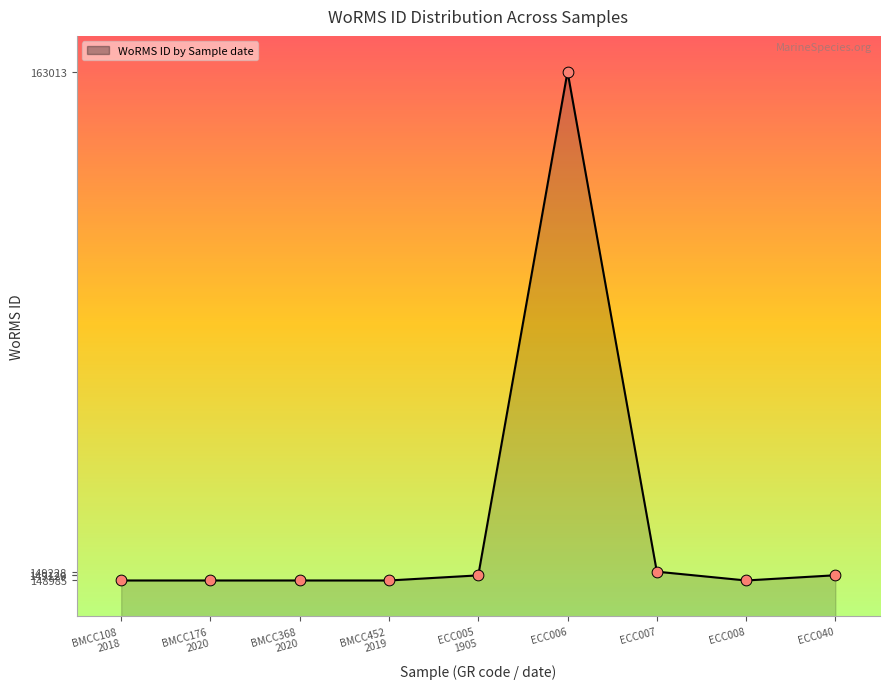

What is the ratio of the value at ECC040 to the value at ECC007?

1.0